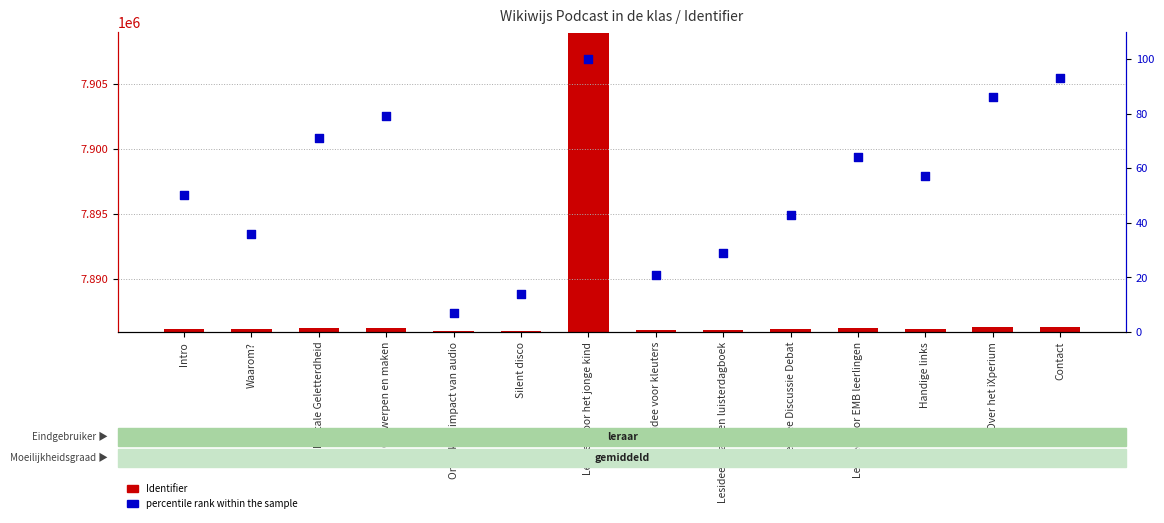

At which category is the sum across all series the highest?

Lesidee voor het jonge kind